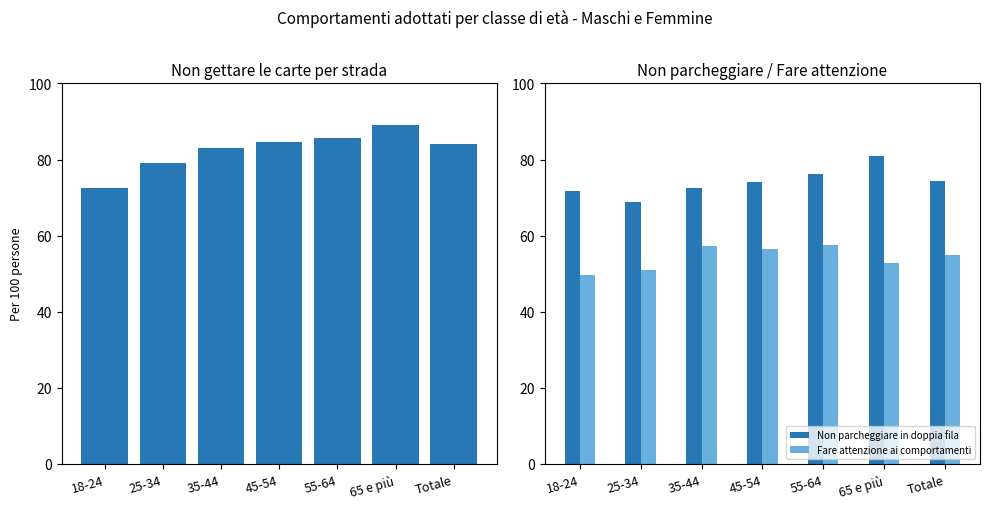

What is the label of the 1st bar from the right?

Totale